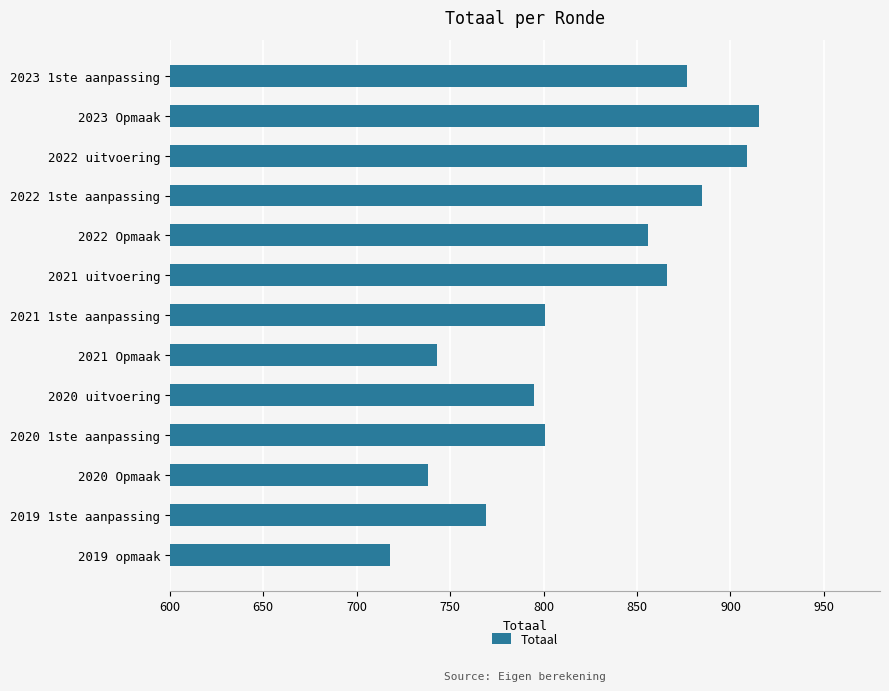

Does the chart contain stacked bars?

No